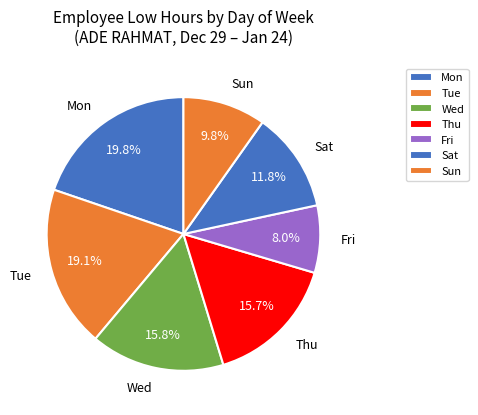

How many slices are in this pie chart?

7